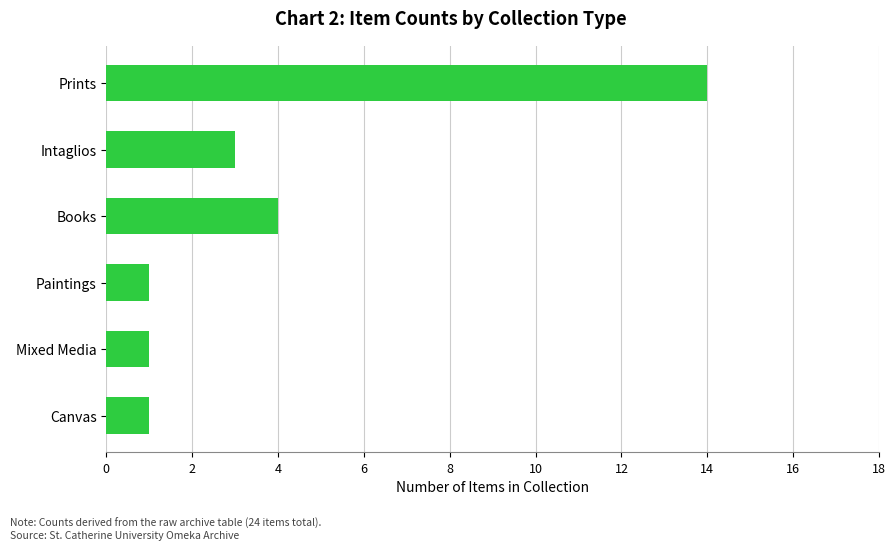

At which category does the chart reach its peak across all series?

Prints